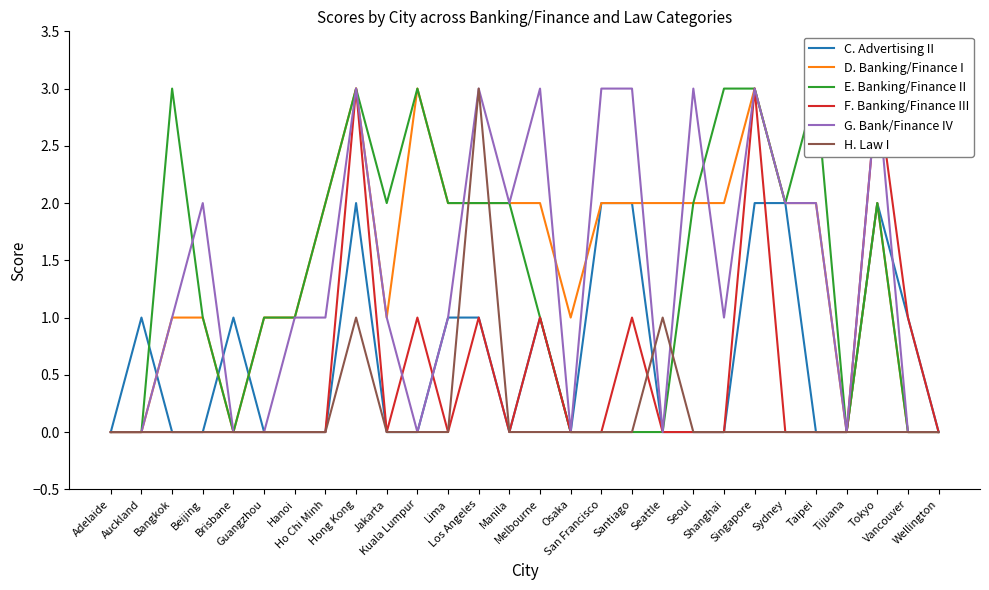

How many values in the E. Banking/Finance II series are below 2?

14